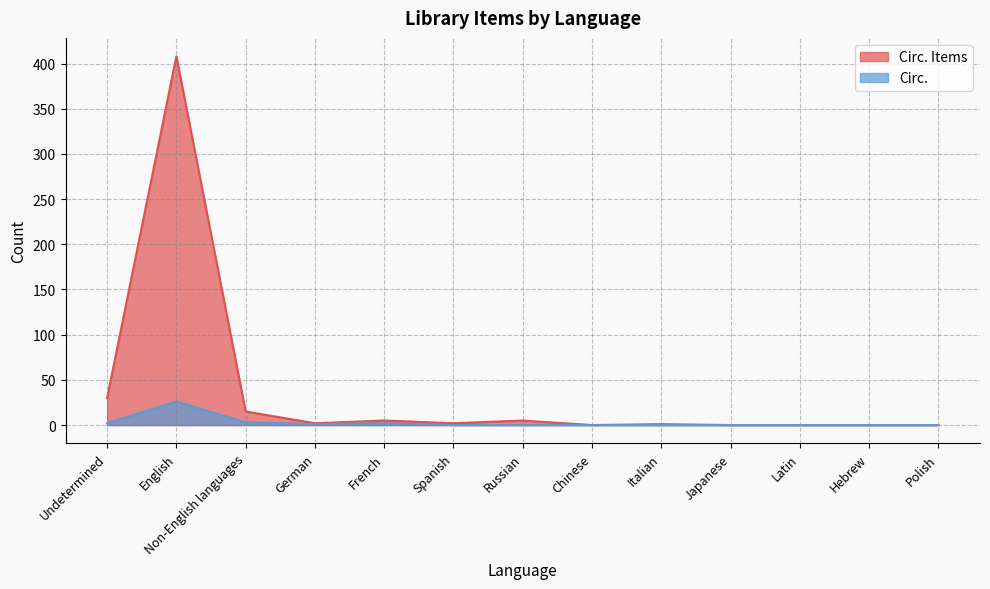

True or false: Circ. Items and Circ. cross at least once.

False